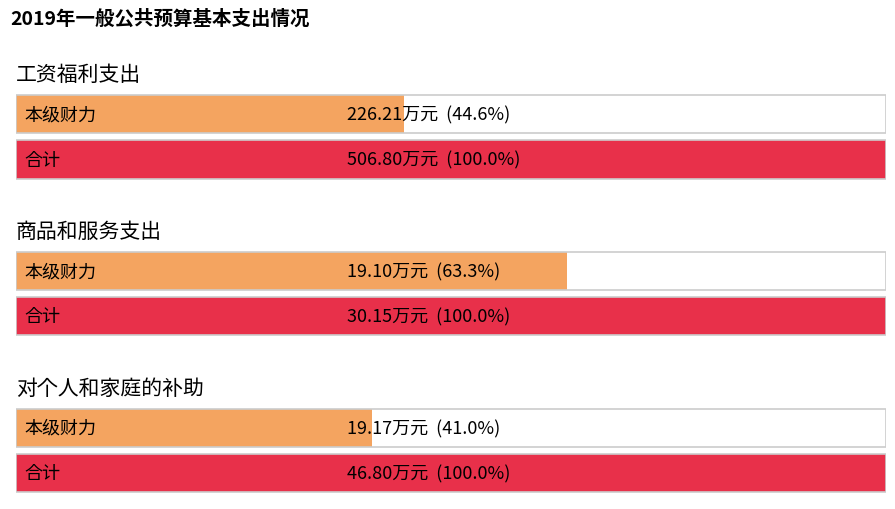

What is the sum of the 本级财力 values at 对个人和家庭的补助 and 商品和服务支出?

38.3